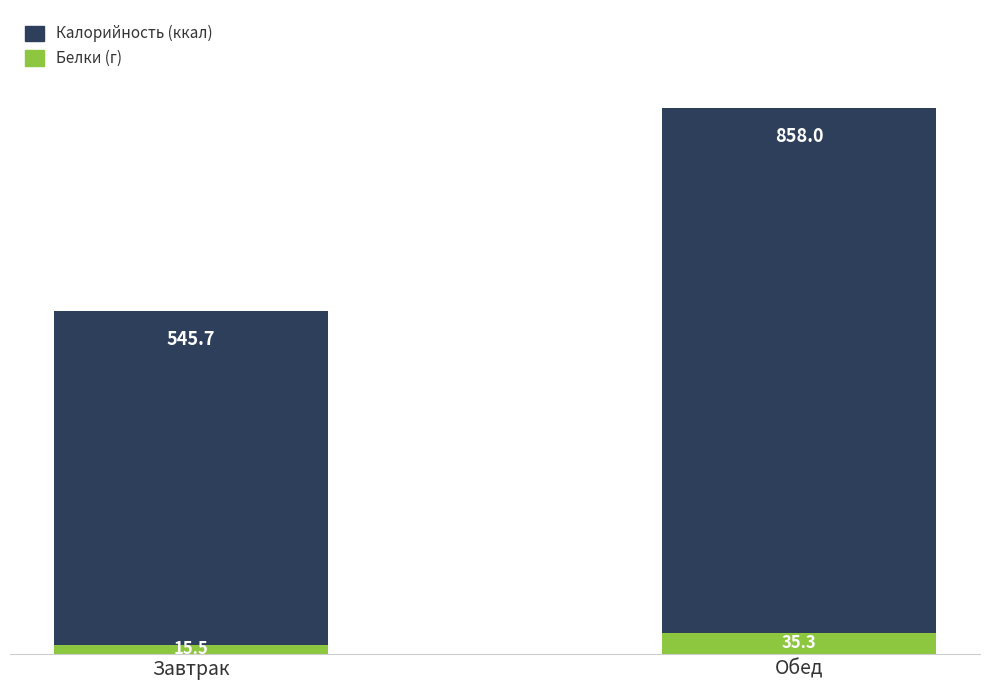

What is the total value across all series at Завтрак?

561.2